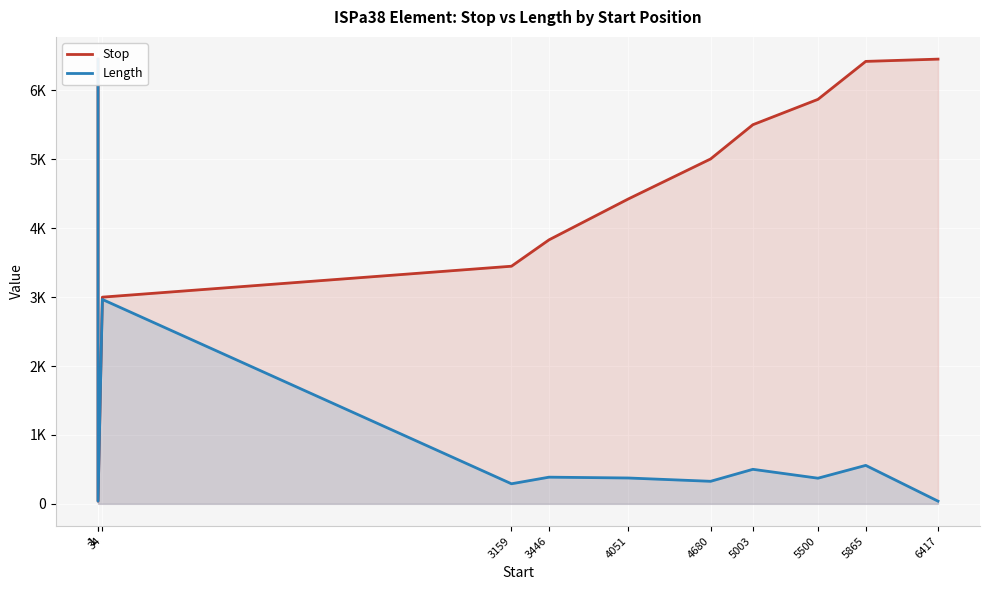

Rank the series at 4051 from lowest to highest value.

Length, Stop